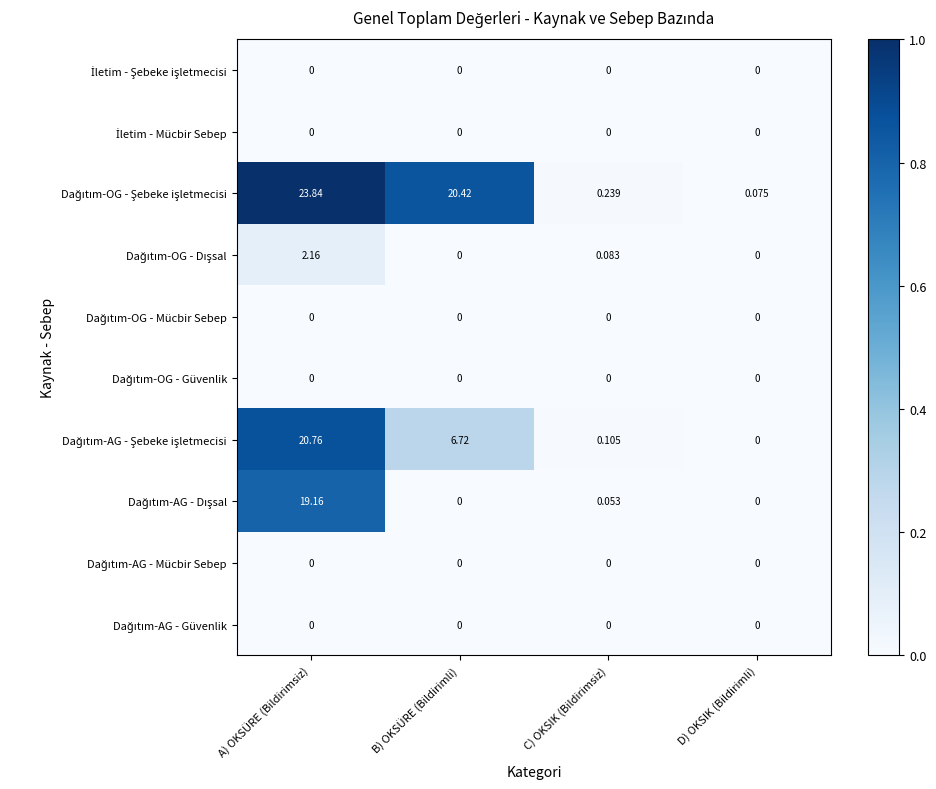

At which category is the sum across all series the highest?

A) OKSÜRE (Bildirimsiz)